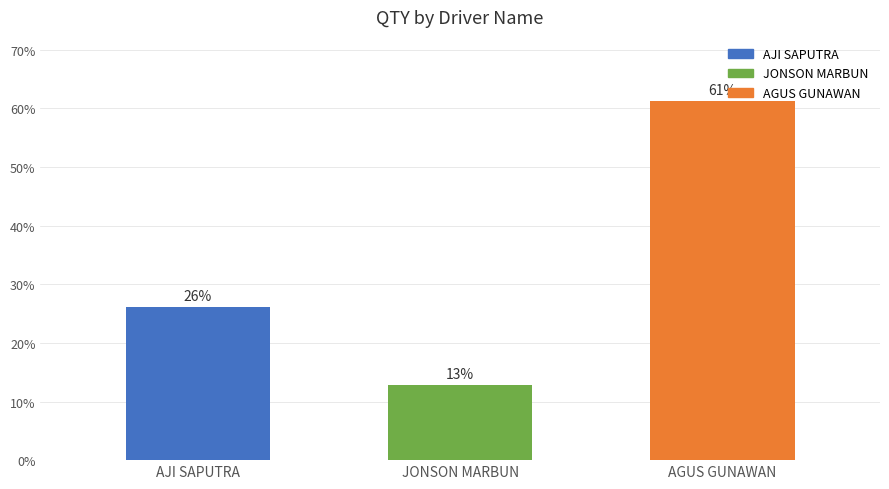

What is the change in value from AJI SAPUTRA to JONSON MARBUN?

-13.3